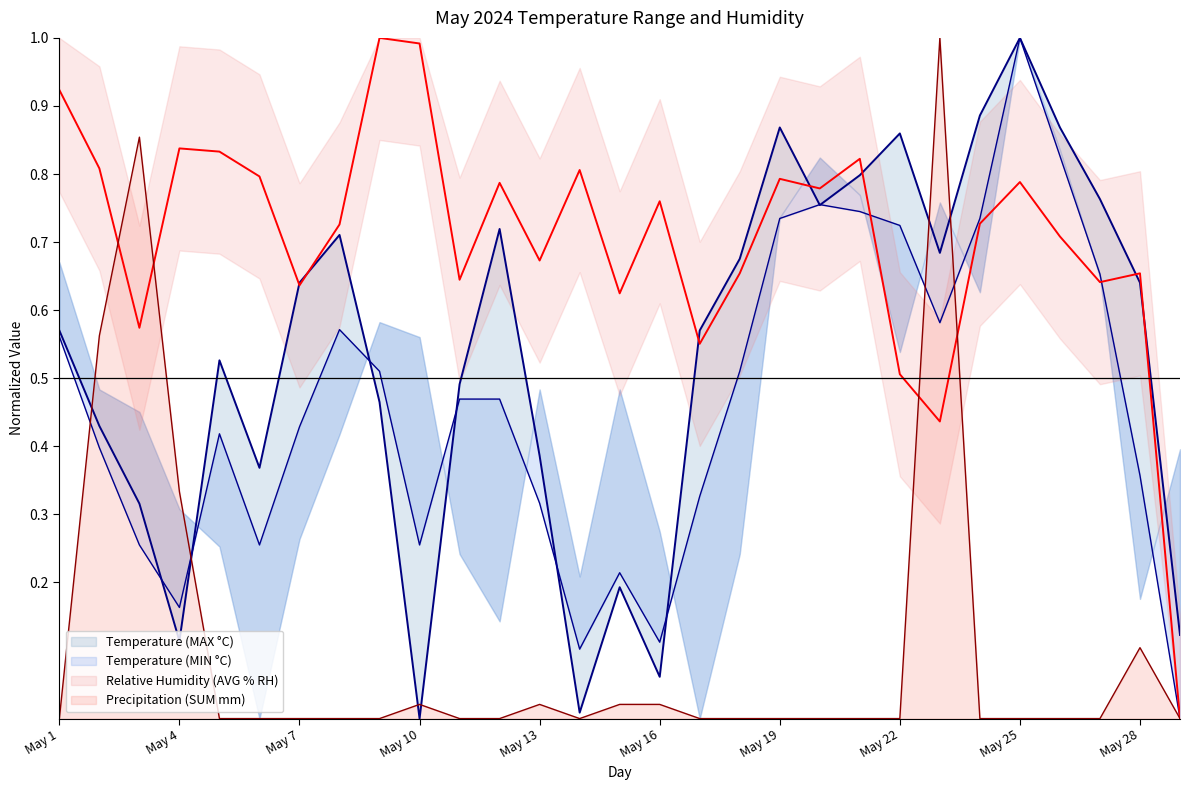

Which series has the largest range (max minus min)?

Temperature (MAX °C)